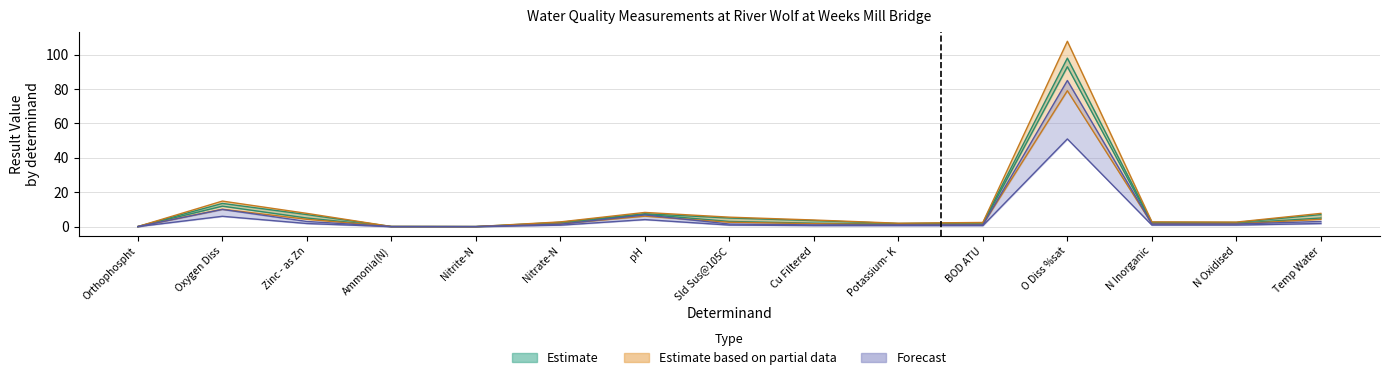

How many interior local valleys does the result series have?

3